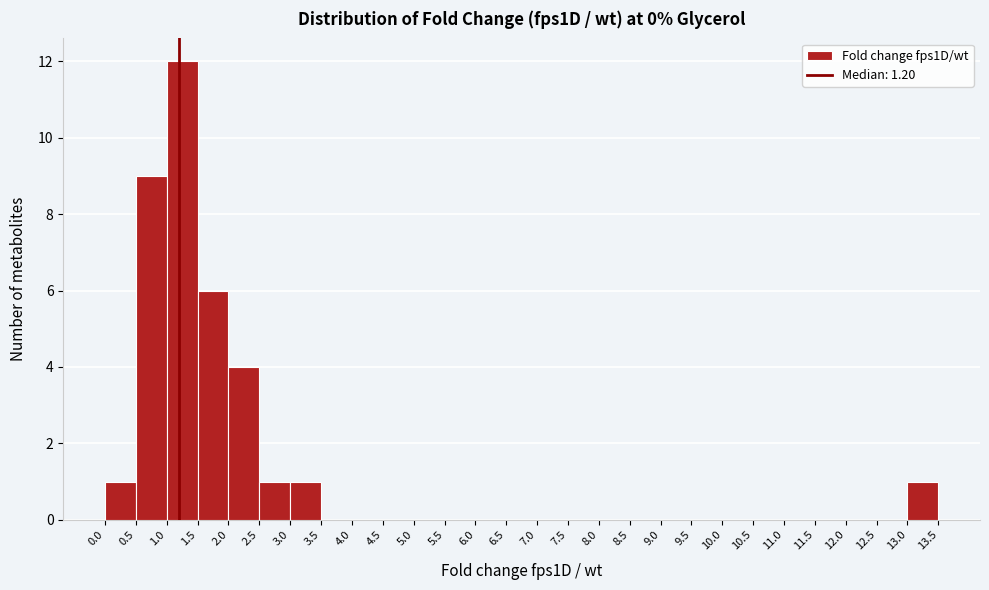

Over which range of the x-axis is the bar tallest?

1.0 to 1.5